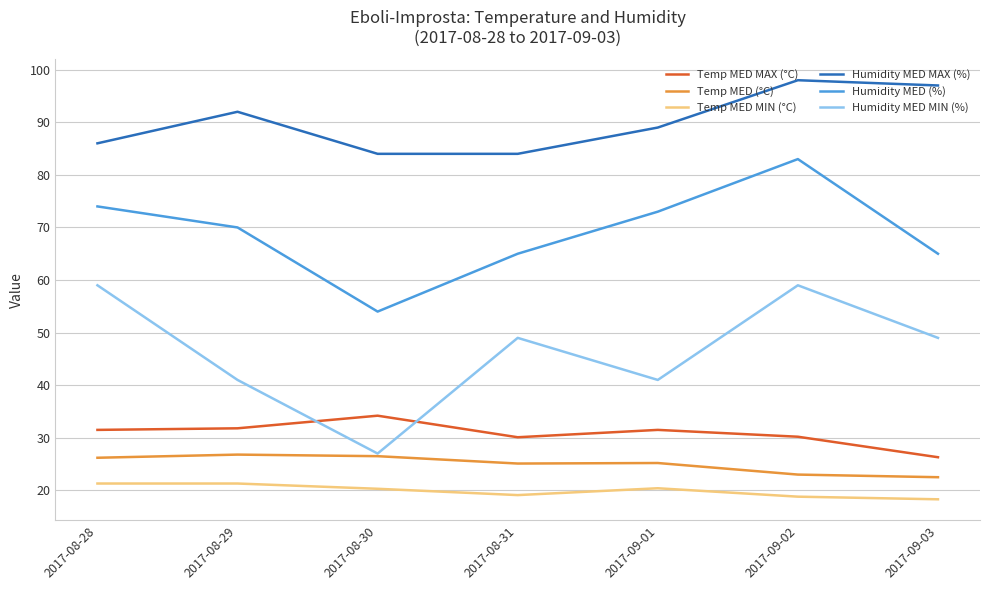

The value of Humidity MED (%) at 2017-09-03 is 65.0. True or false?

True